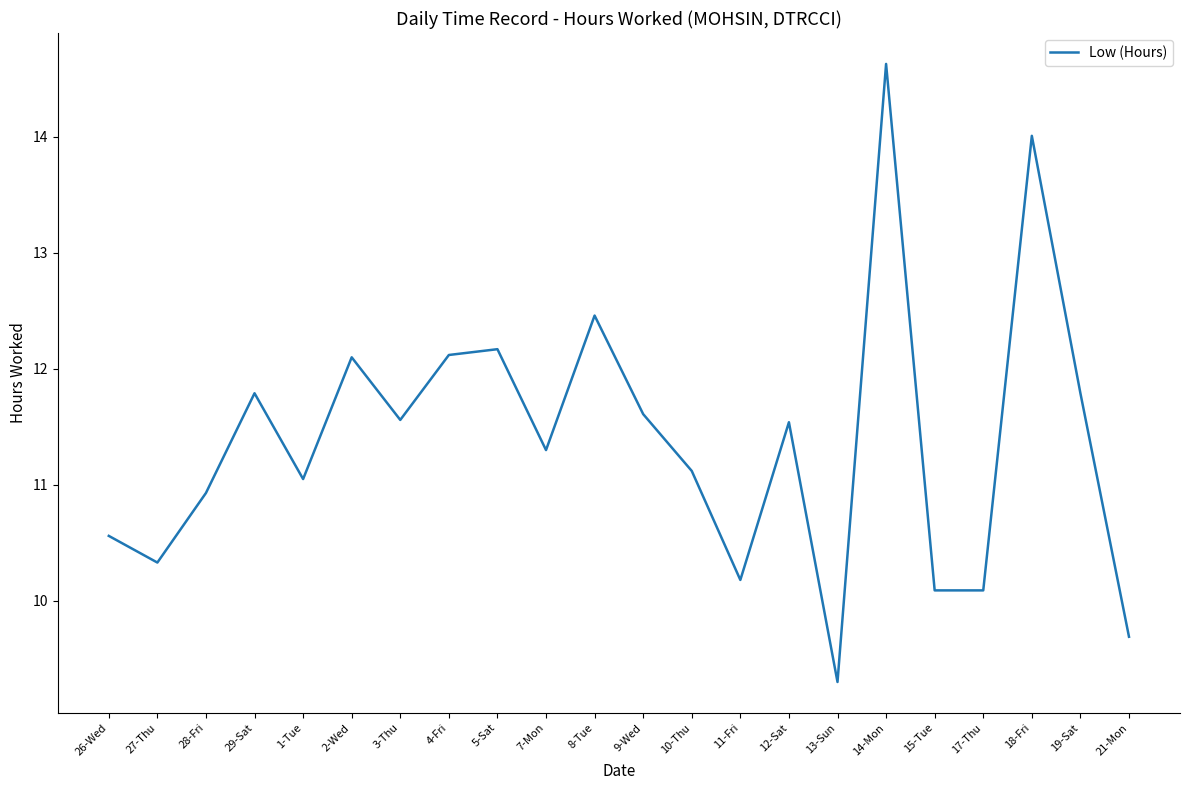

The chart shows a value of 9.7 at 21-Mon. True or false?

True